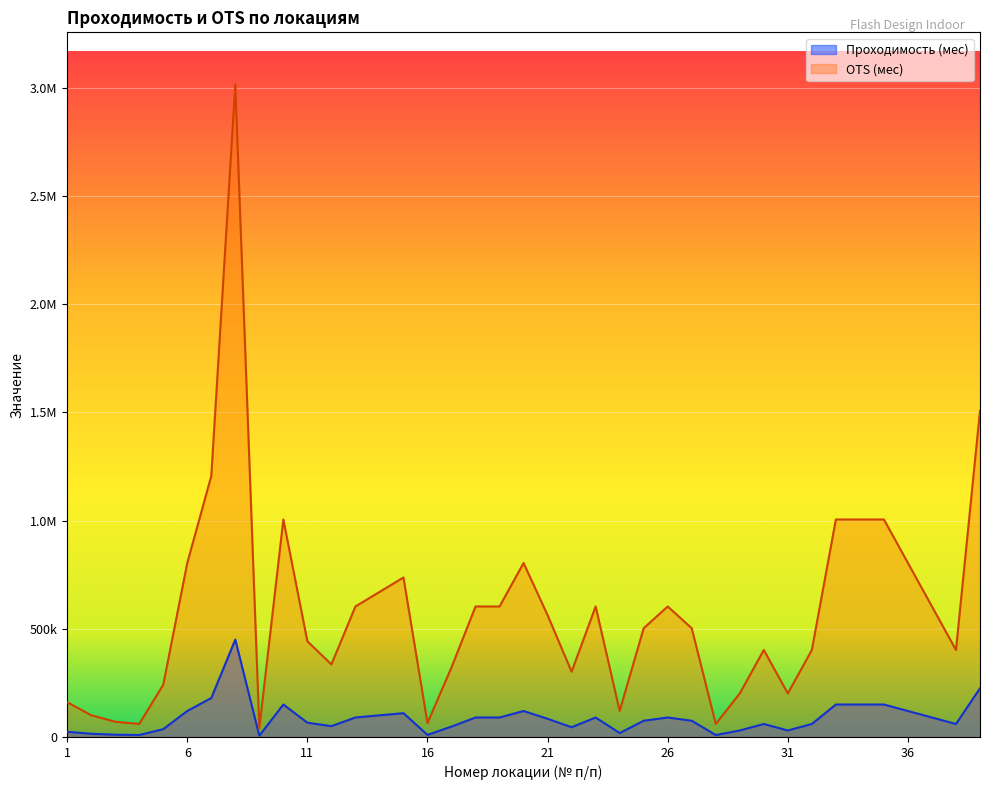

True or false: Проходимость (мес) and OTS (мес) intersect in this chart.

False